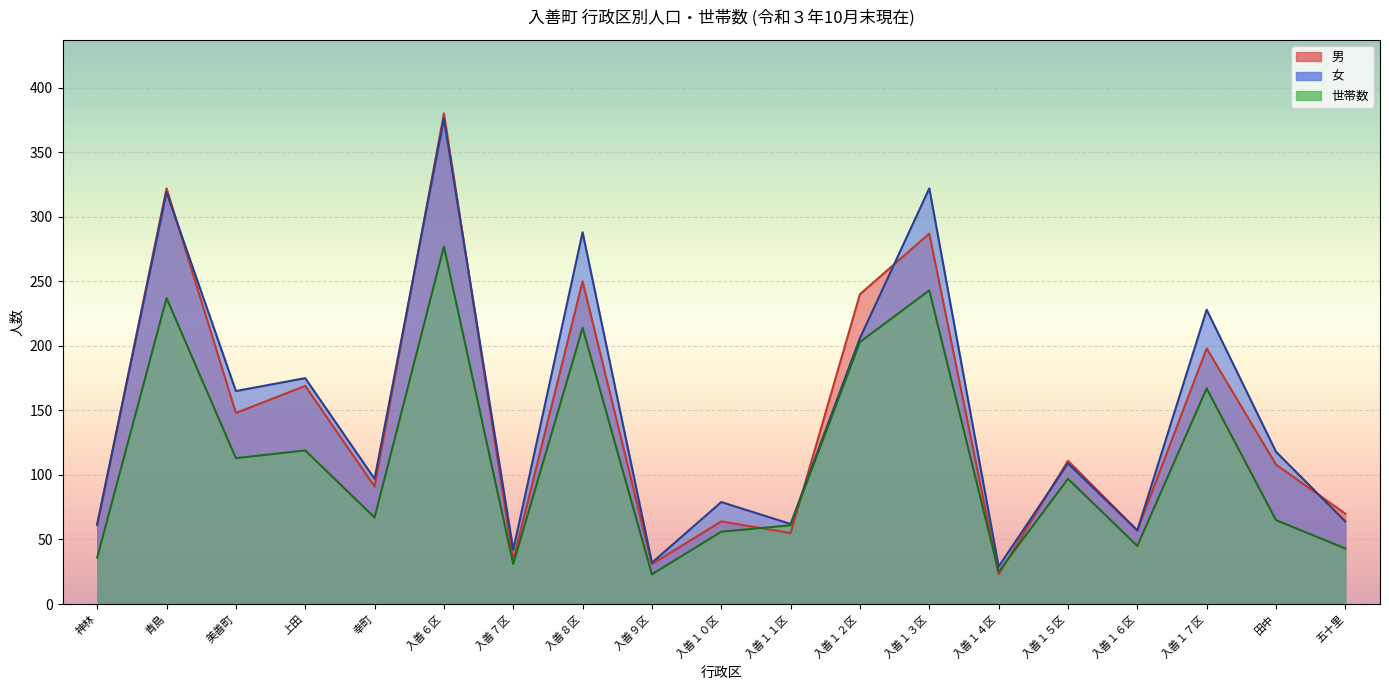

True or false: 世帯数 has more than 1 points higher than both neighbors.

True